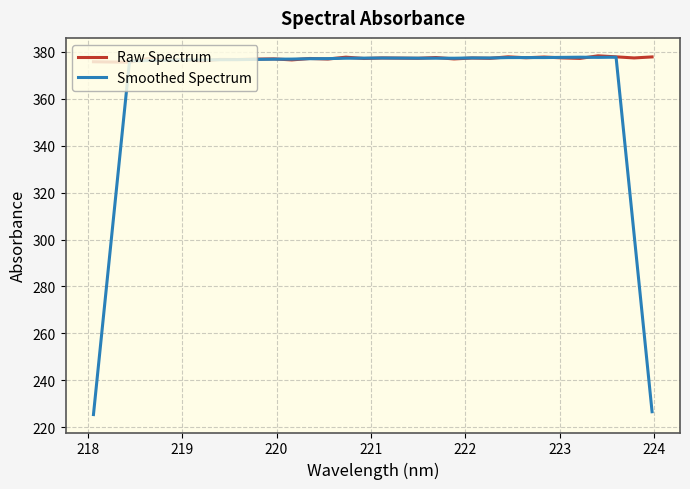

What is the maximum value for Smoothed Spectrum?

377.7